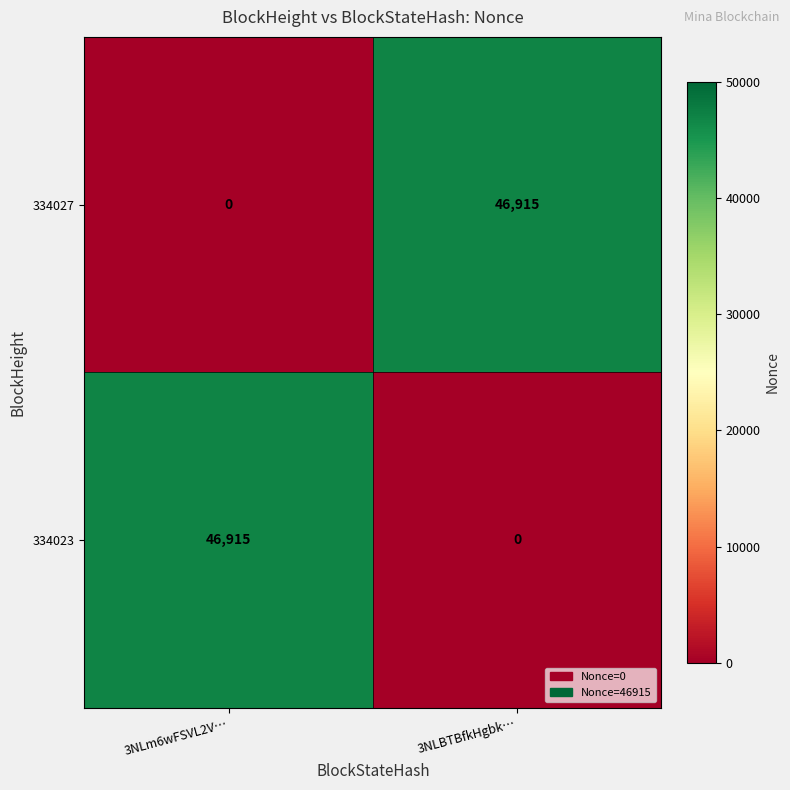

What is the greatest value displayed?

46915